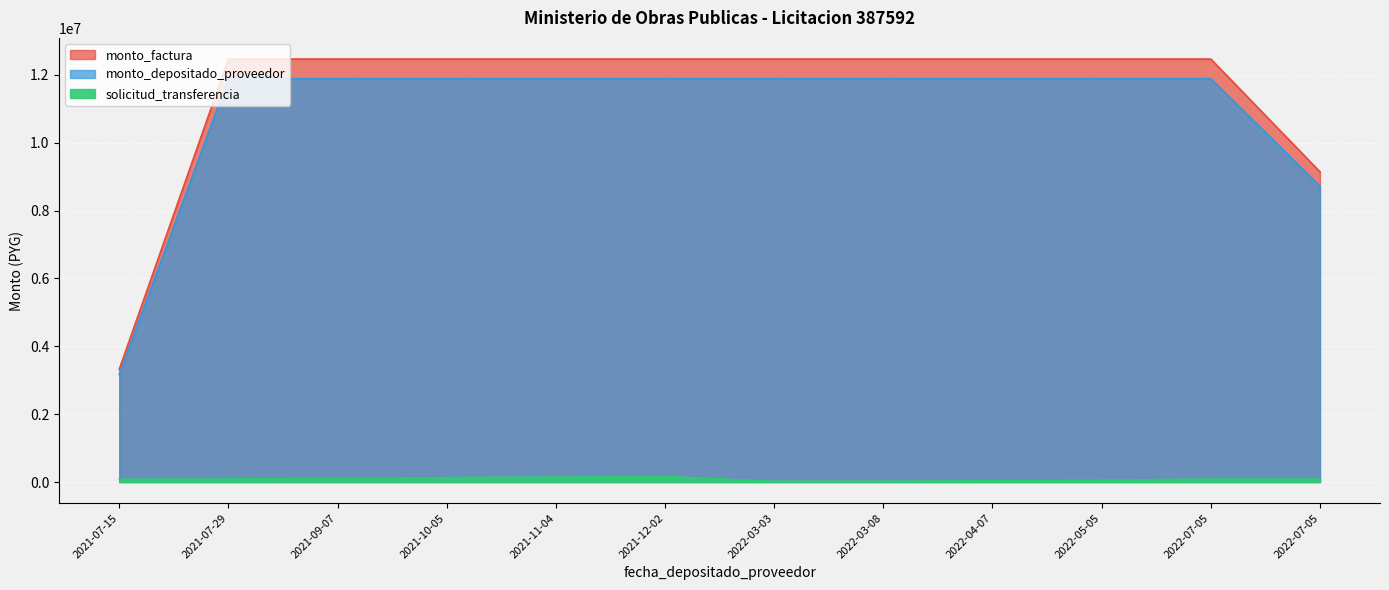

Read the monto_factura value at 2021-07-15.

3324485